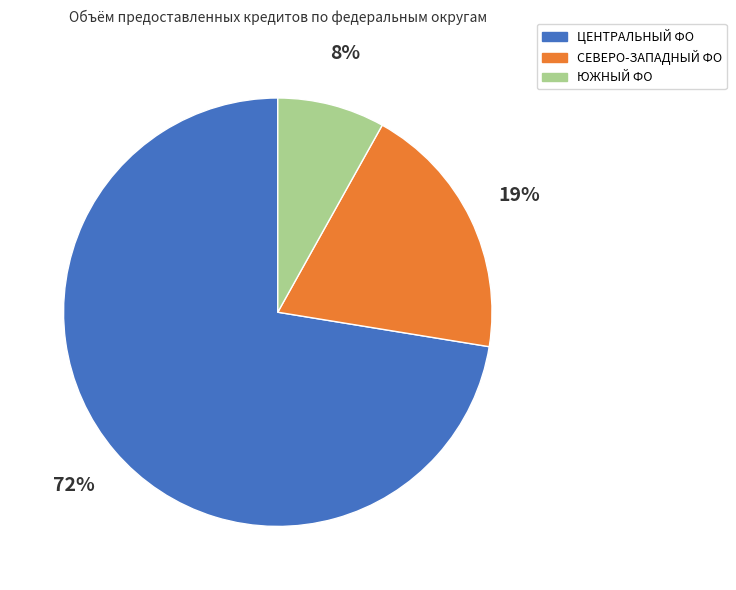

Is there a majority slice in this chart?

Yes